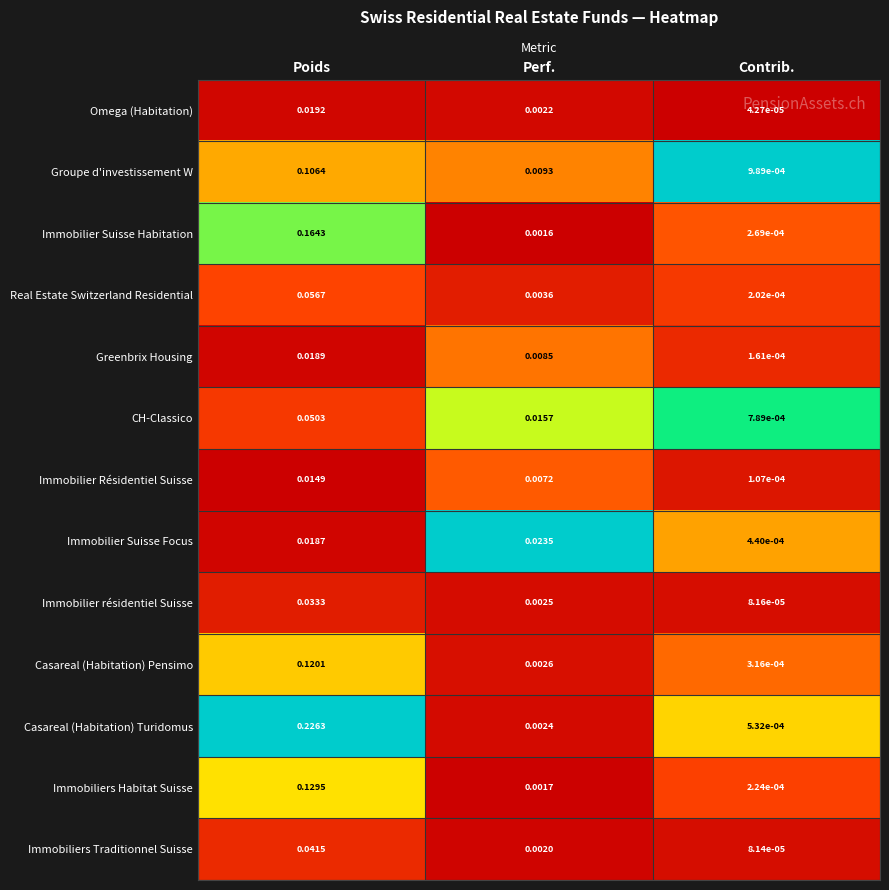

Which category has the lowest value across all series?

Contrib.